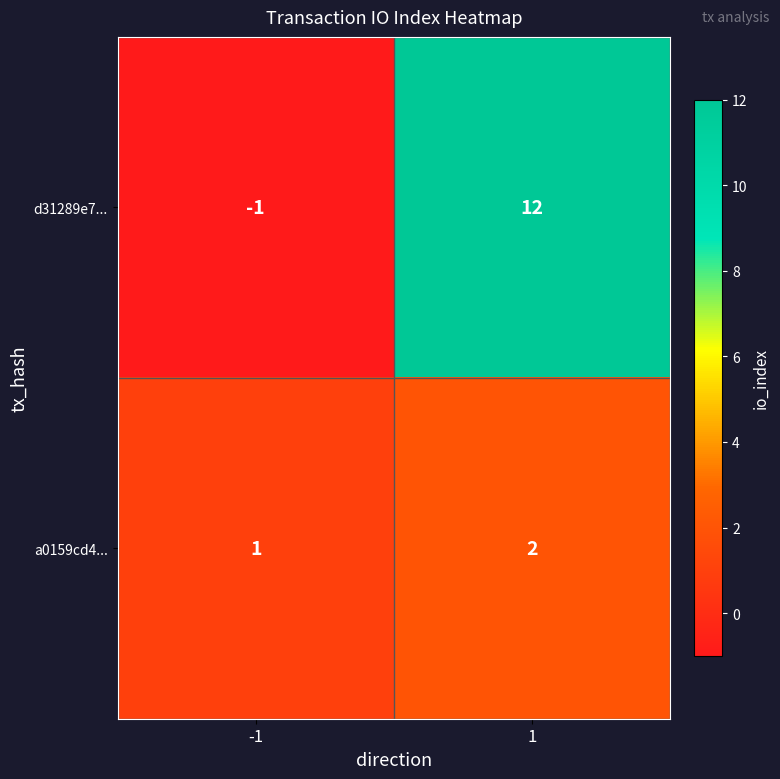

Which category has the highest value across all series?

1